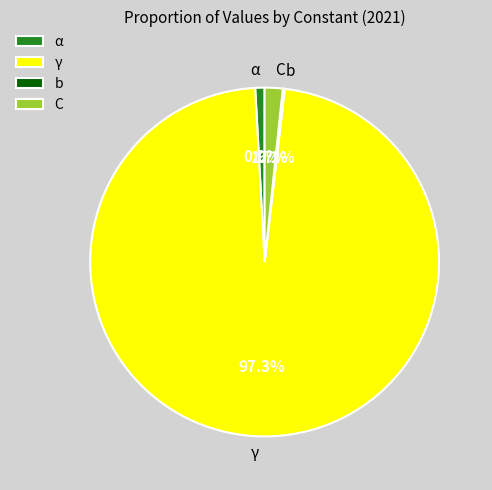

Which slice is the largest?

γ